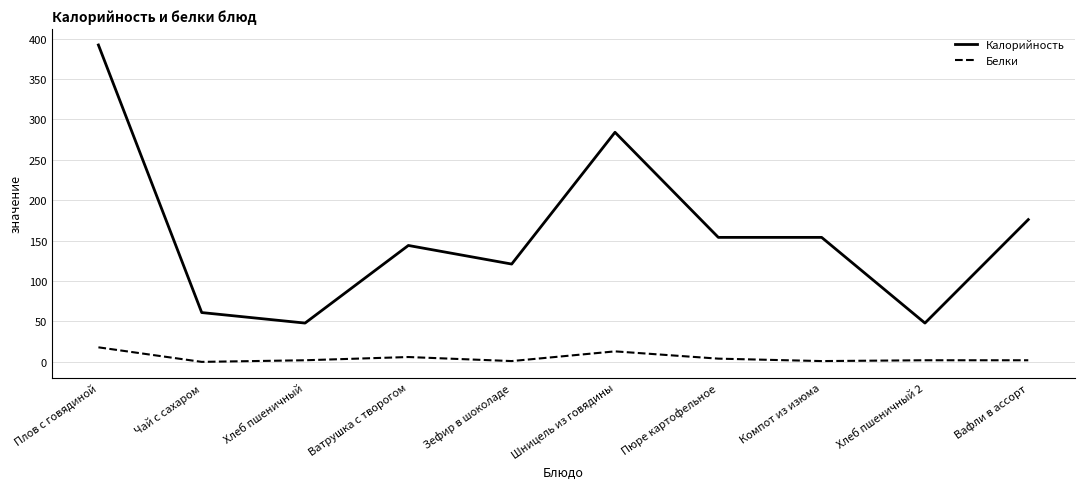

Rank the series at Ватрушка с творогом from highest to lowest value.

Калорийность, Белки